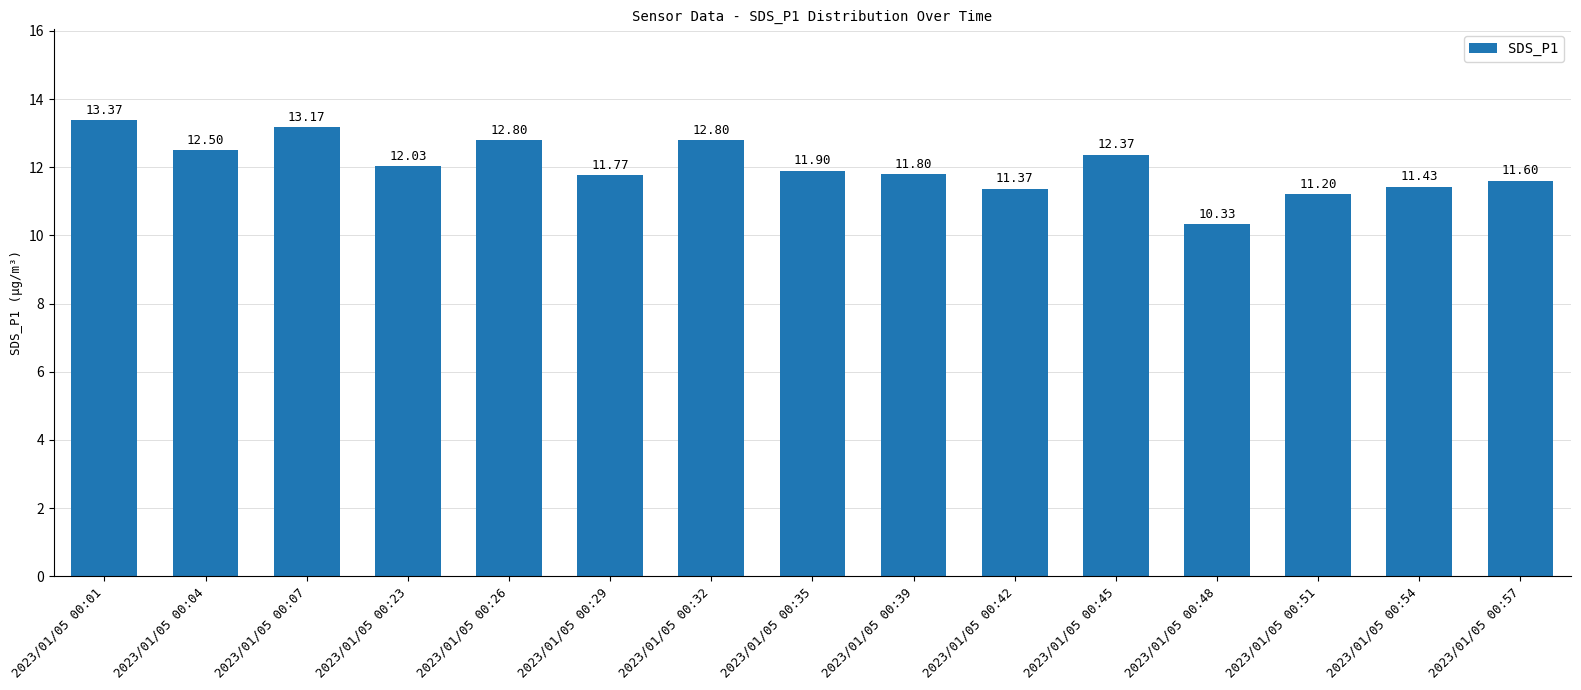

What is the change in value from 2023/01/05 00:23 to 2023/01/05 00:35?

-0.1